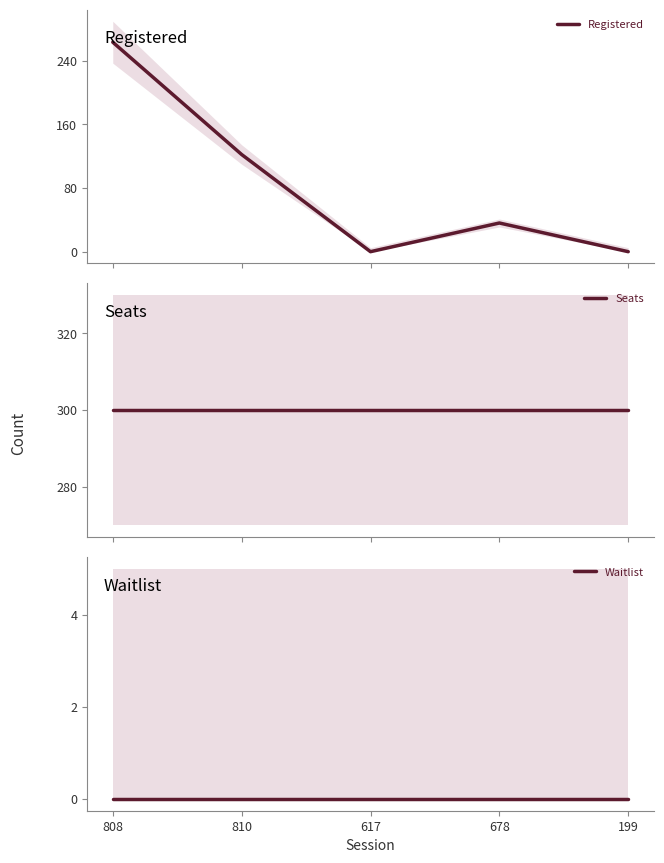

What is the label of the 4th point from the right?

810